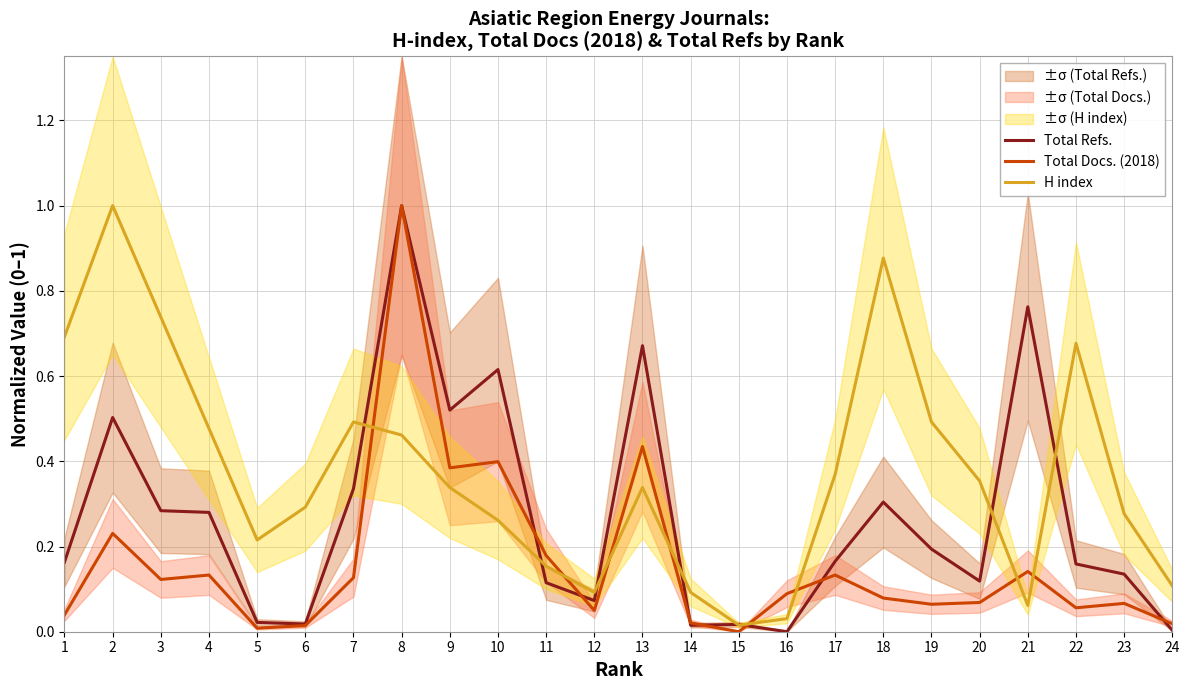

Which series has the largest range (max minus min)?

Total Refs.